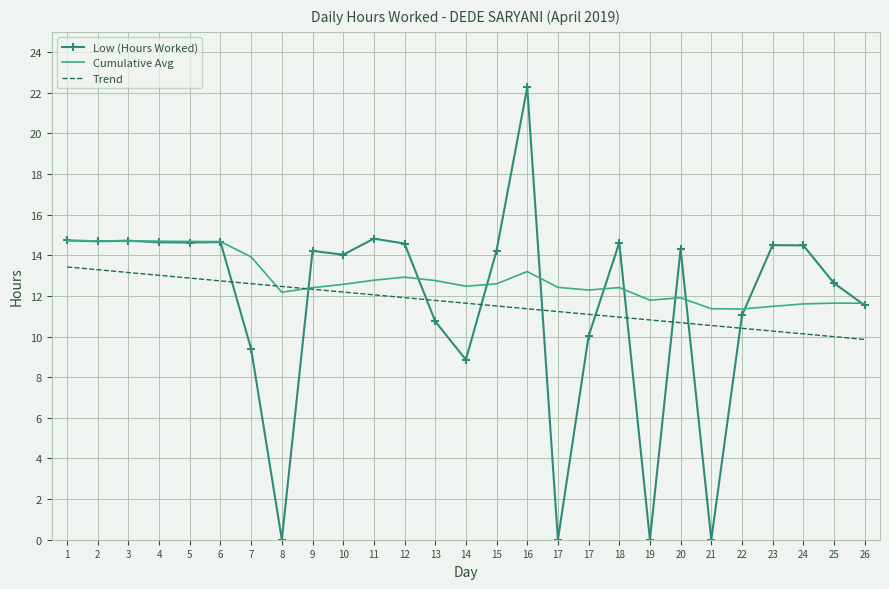

At which category does Cumulative Avg reach its first local peak?

3